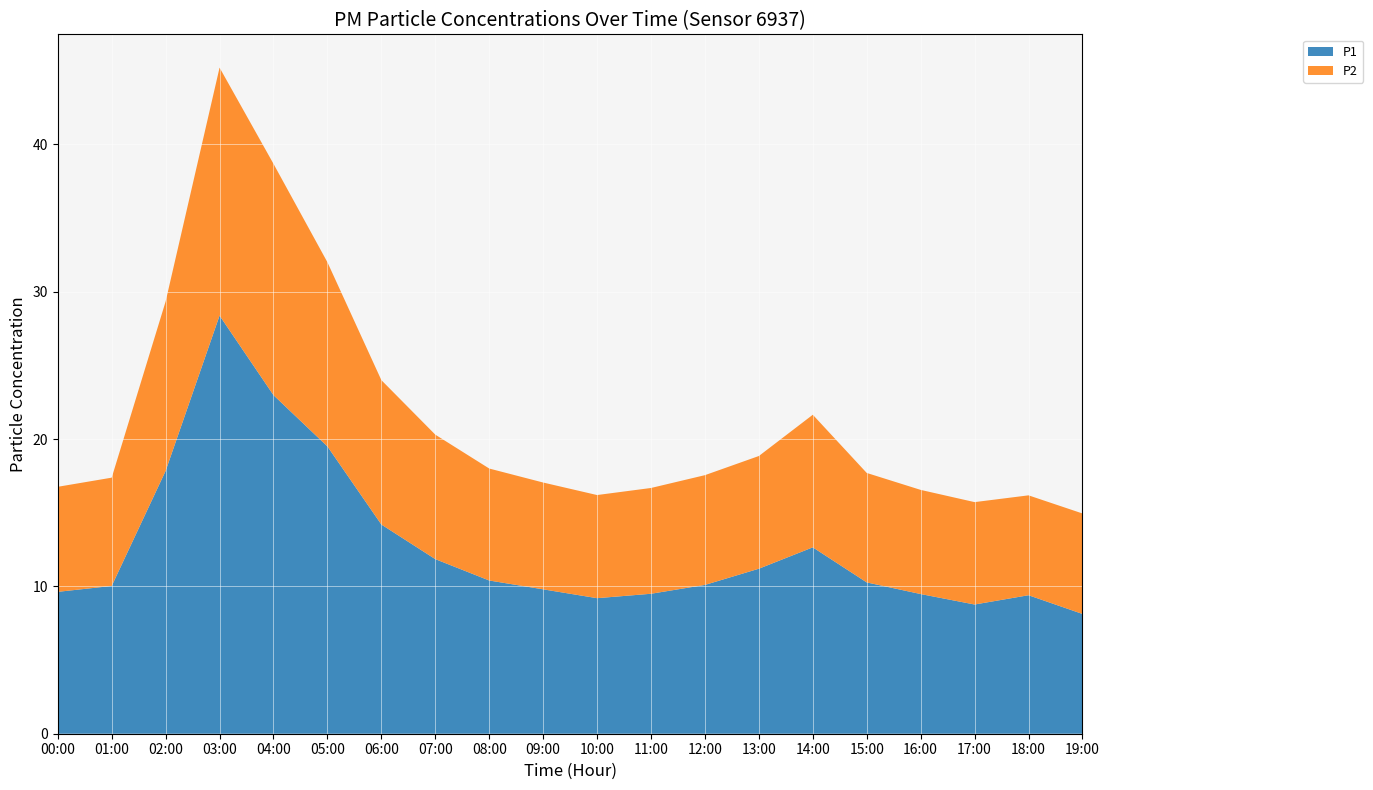

Reading left to right, transcribe all the data shown in this chart.

P1: 9.6	10.0	17.8	28.4	23.0	19.5	14.2	11.8	10.4	9.8	9.2	9.5	10.1	11.2	12.7	10.3	9.5	8.8	9.4	8.1
P2: 7.1	7.3	11.5	16.8	15.7	12.5	9.8	8.4	7.6	7.2	7.0	7.2	7.5	7.7	9.0	7.4	7.1	7.0	6.8	6.8